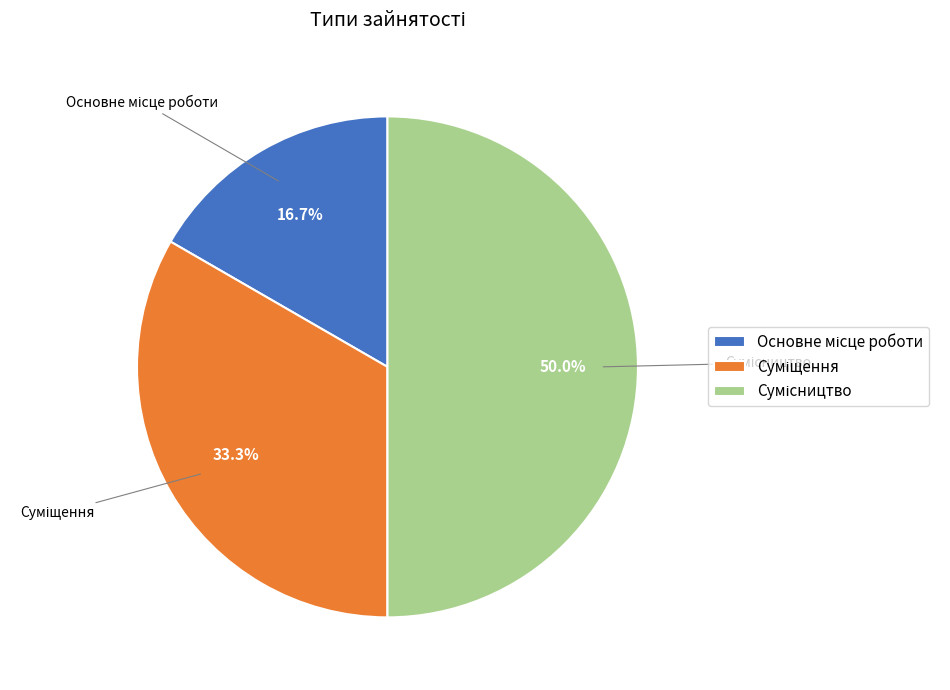

Is it true that Суміщення is 42% of the pie?

False